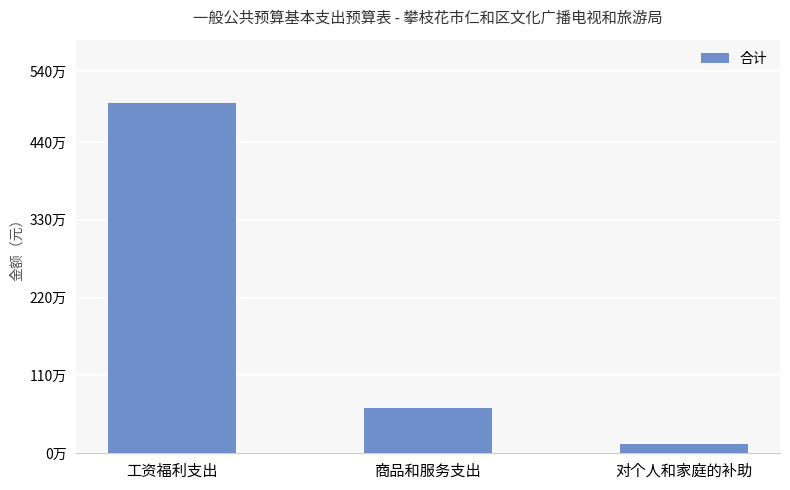

Are the bars horizontal?

No